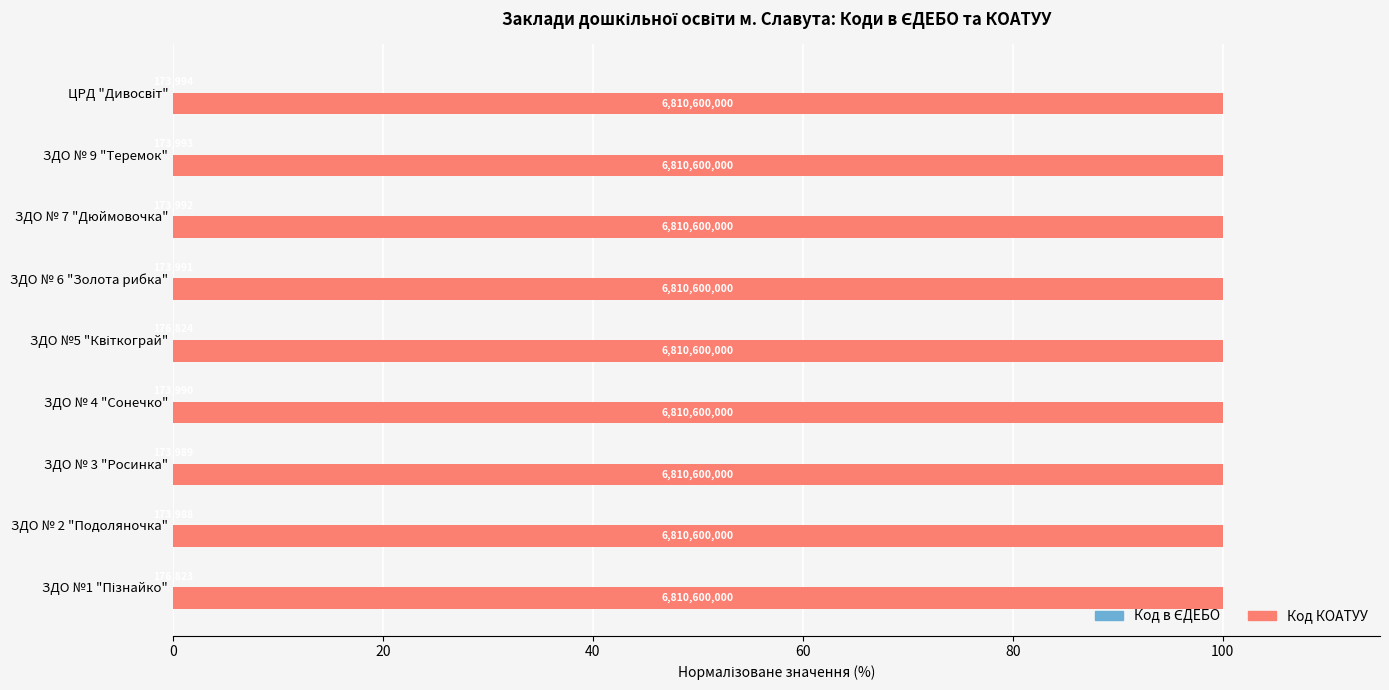

Rank the series by their maximum value, from lowest to highest.

Код в ЄДЕБО, Код КОАТУУ